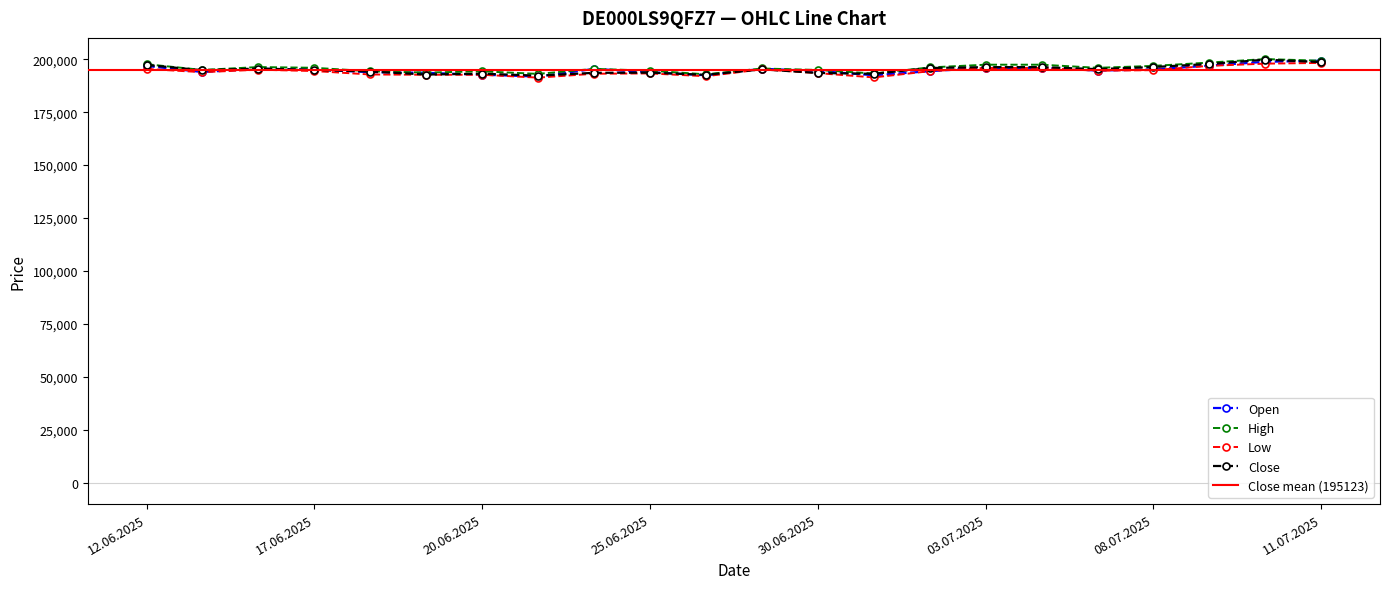

How many lines are shown in the chart?

4